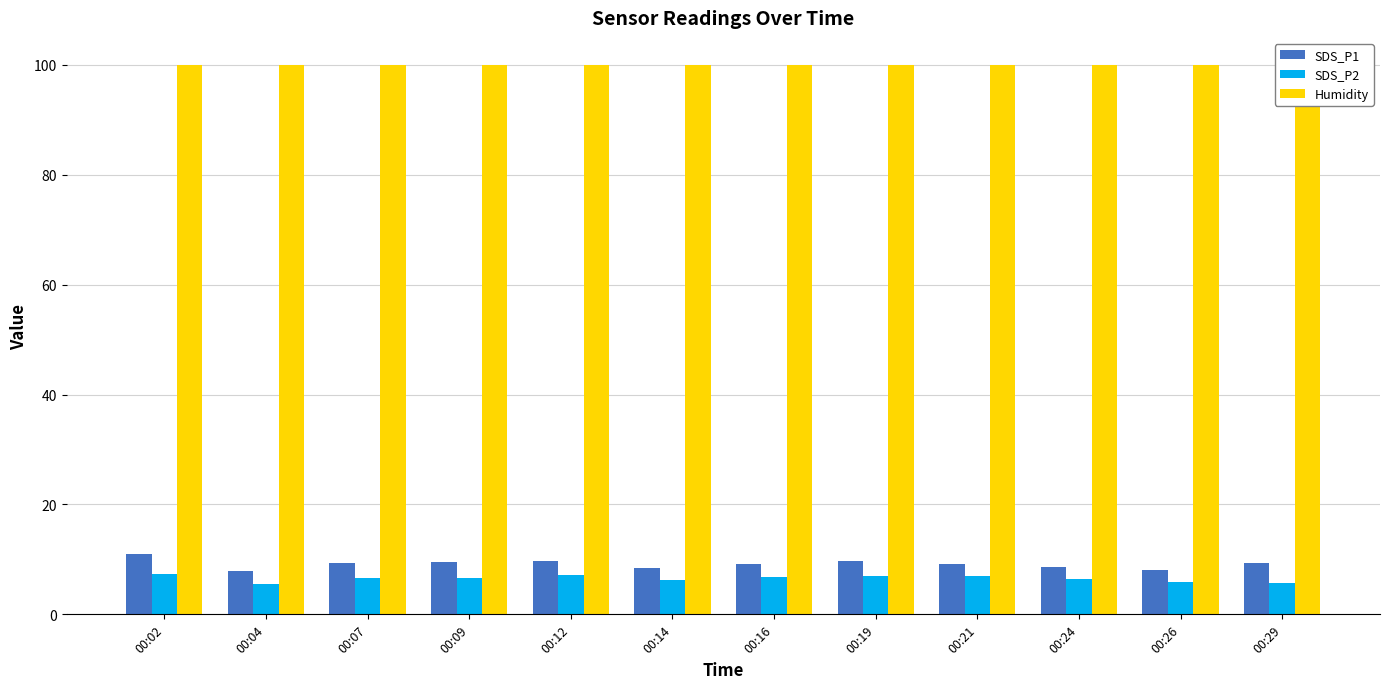

What is the spread (max minus min) of values at 00:04?

94.3